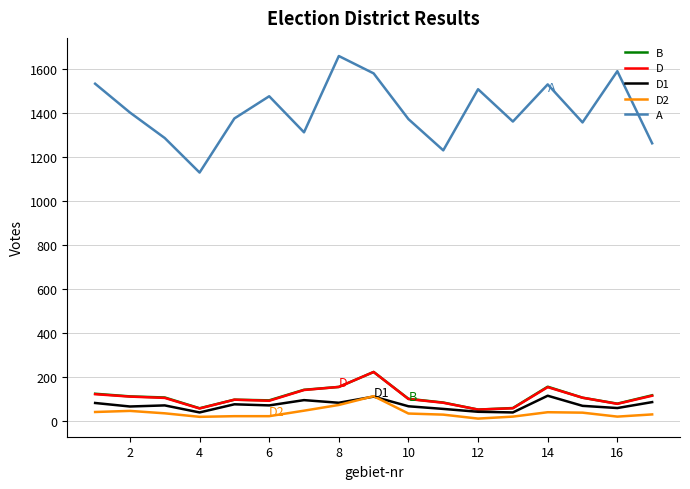

Which series has the largest range (max minus min)?

A